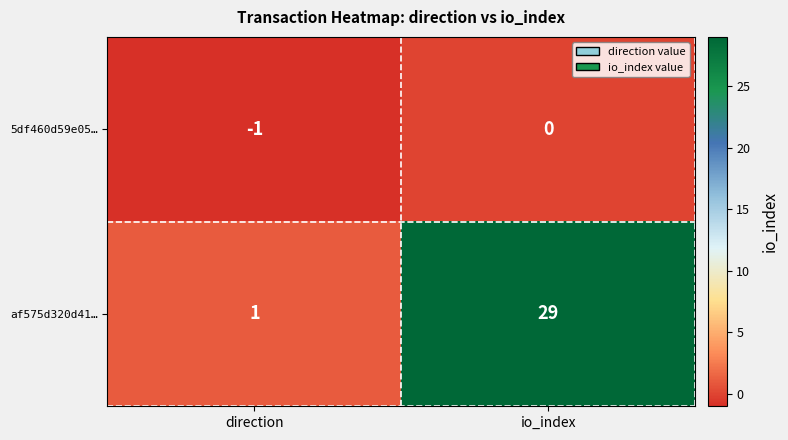

At io_index, list the series in order from smallest to largest.

5df460d59e05…, af575d320d41…